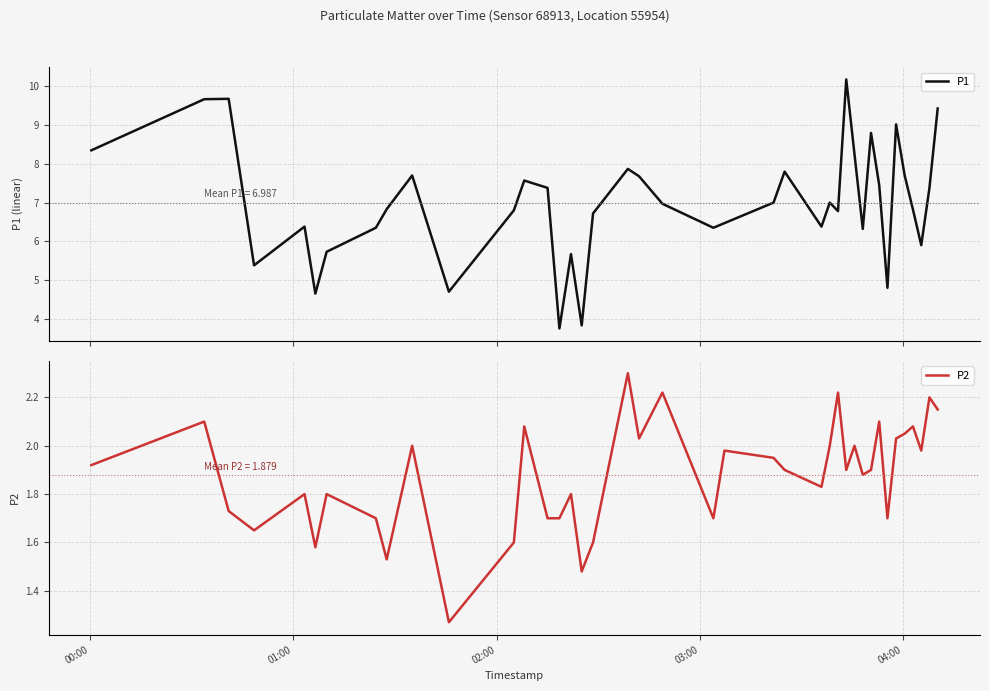

What is the highest value of the P2 series?

2.3